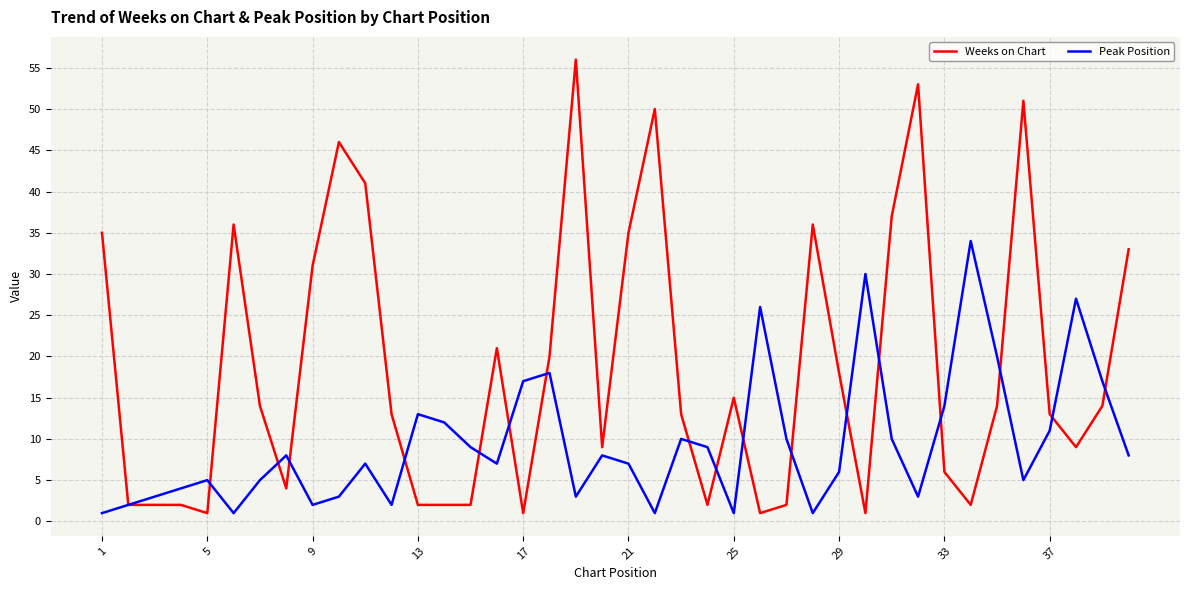

Rank the series by their average value, from highest to lowest.

Weeks on Chart, Peak Position